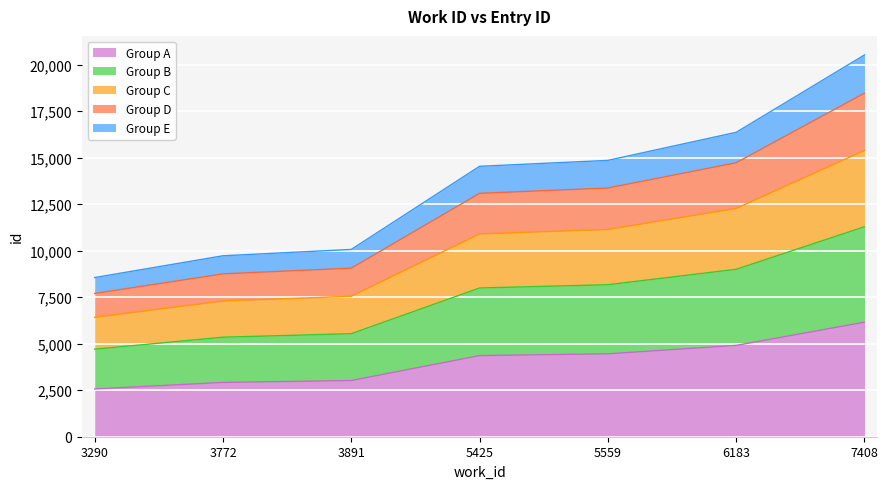

Approximately how many times larger is the value at 3772 compared to 5425?

0.7